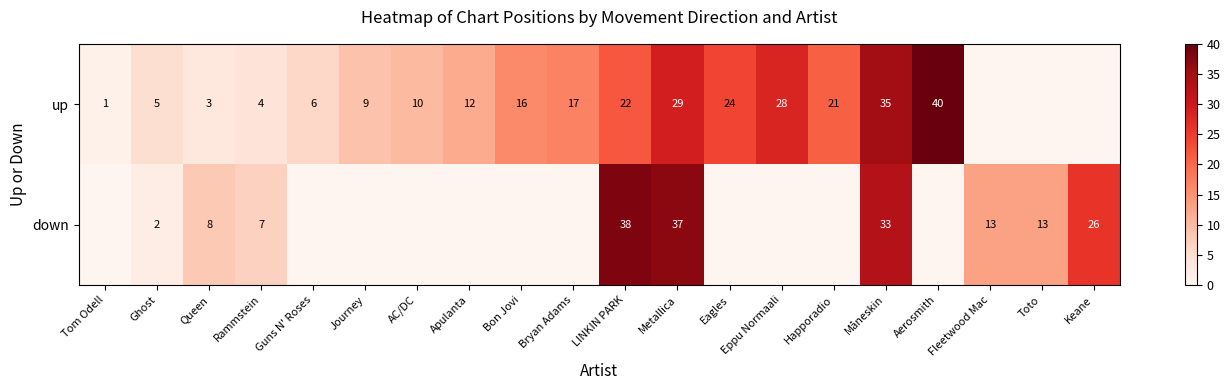

What is the difference between the up values at Rammstein and Måneskin?

31